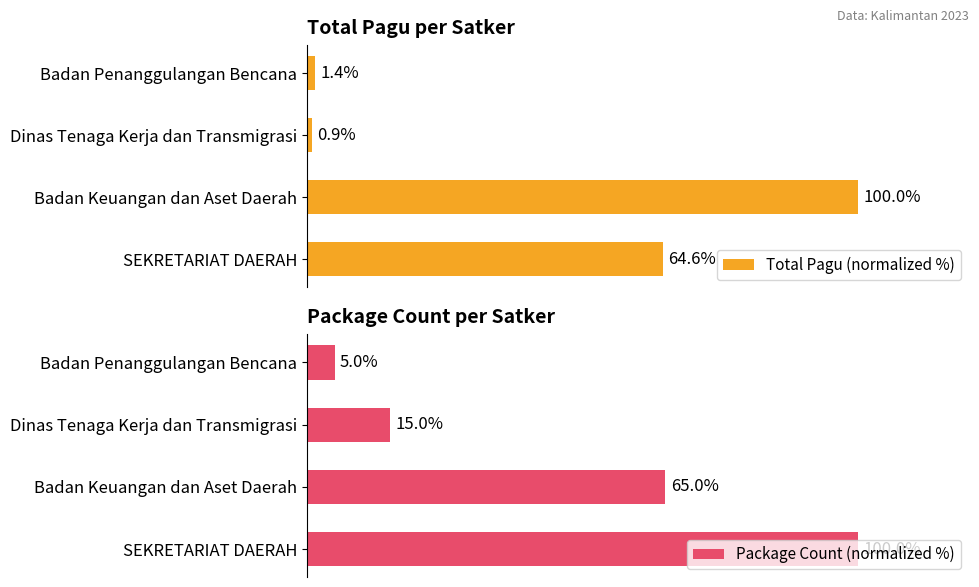

Reading left to right, what are all the values shown in this chart?

Total Pagu (normalized %): 64.6	100.0	0.9	1.4
Package Count (normalized %): 100.0	65.0	15.0	5.0